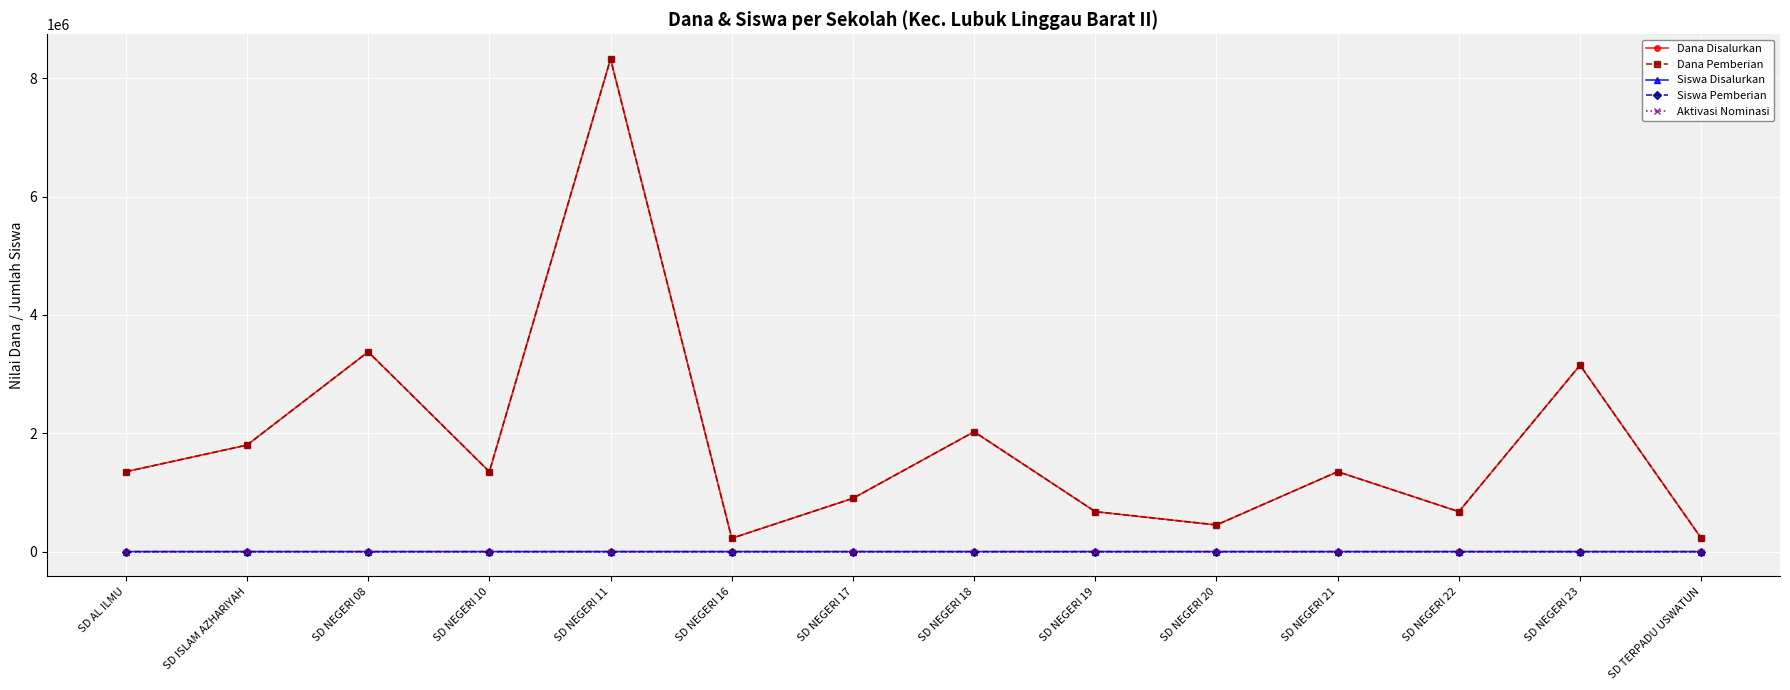

Reading left to right, extract all data points from this chart.

Dana Disalurkan: 1350000	1800000	3375000	1350000	8325000	225000	900000	2025000	675000	450000	1350000	675000	3150000	225000
Dana Pemberian: 1350000	1800000	3375000	1350000	8325000	225000	900000	2025000	675000	450000	1350000	675000	3150000	225000
Siswa Disalurkan: 6	8	15	6	37	1	4	9	3	2	6	3	14	1
Siswa Pemberian: 6	8	15	6	37	1	4	9	3	2	6	3	14	1
Aktivasi Nominasi: 0	0	0	0	0	0	0	0	0	0	0	0	0	0